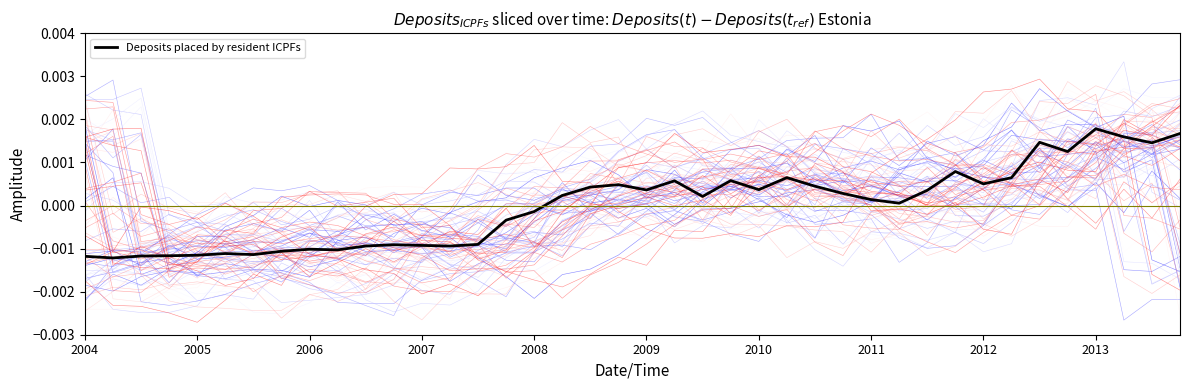

At which category does the data reach its first local peak?

2009